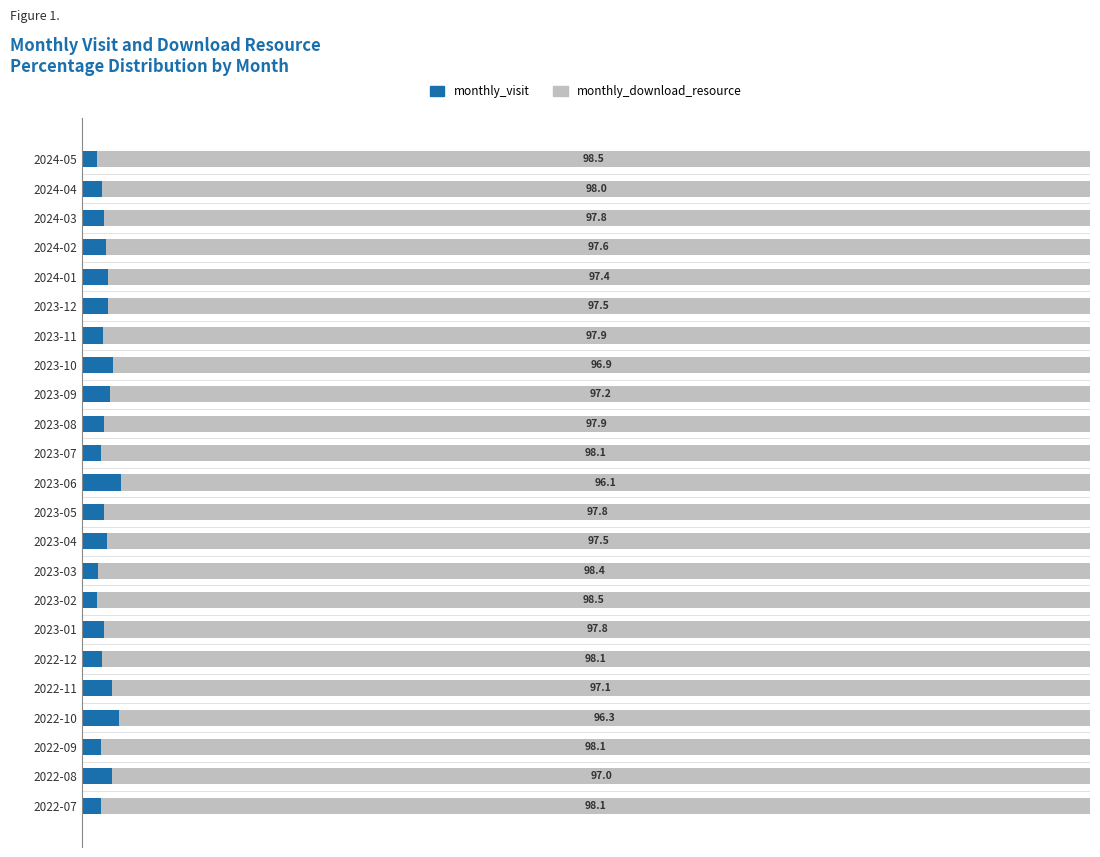

At which label is monthly_visit closest to 2?

2024-04